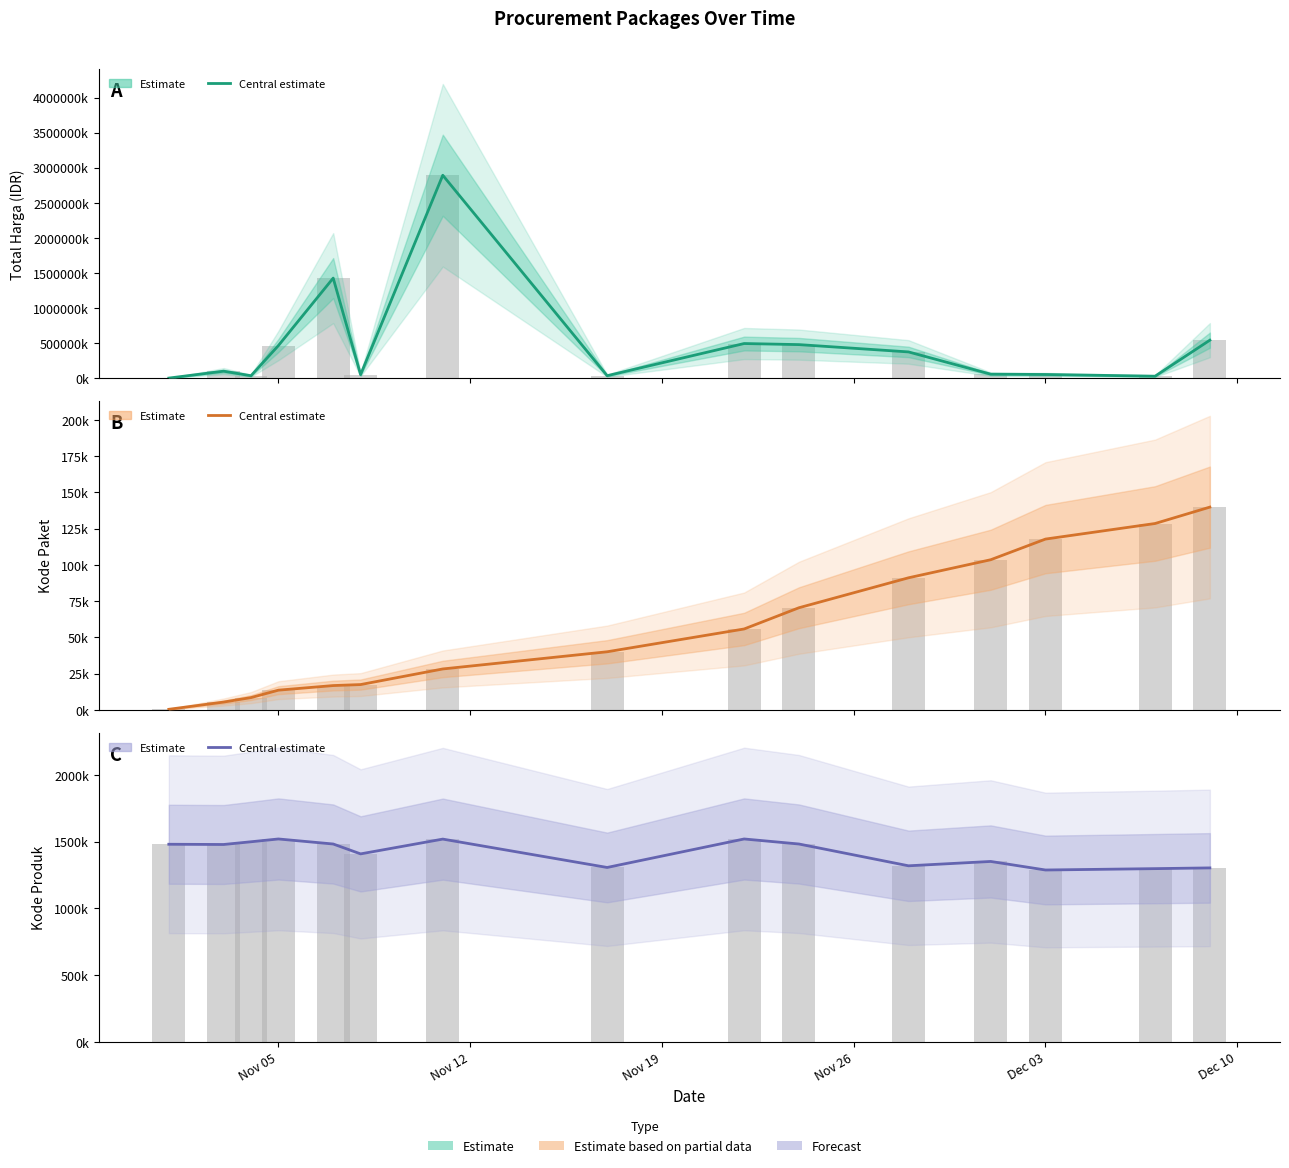

How many data points in Kode Paket are above 40112?

7